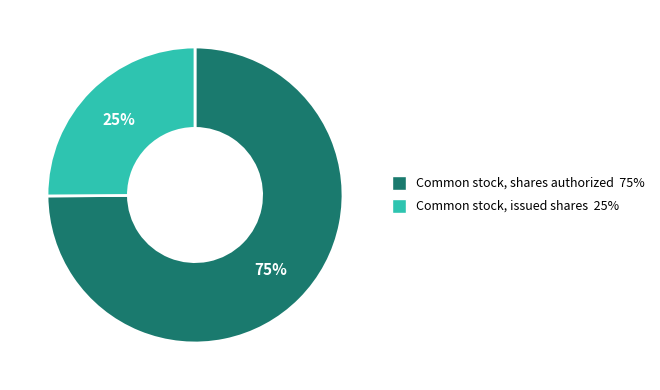

True or false: Common stock, shares authorized accounts for 75% of the total.

True